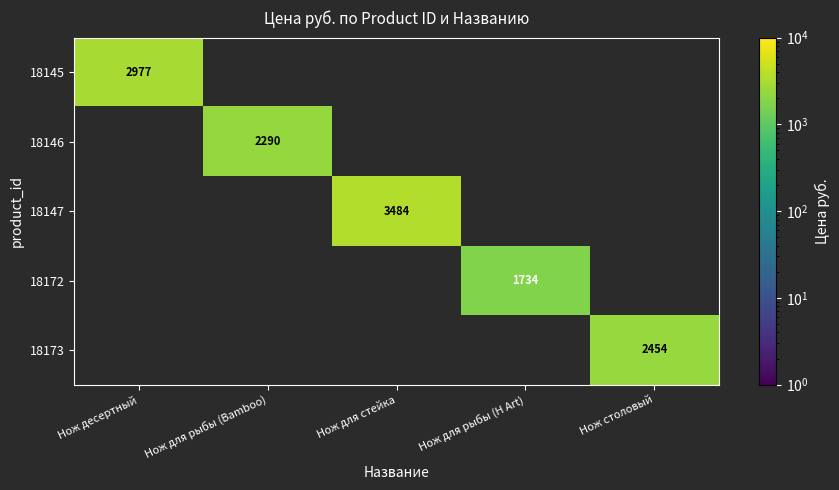

Is it true that 18145 equals 2977 at Нож десертный?

True